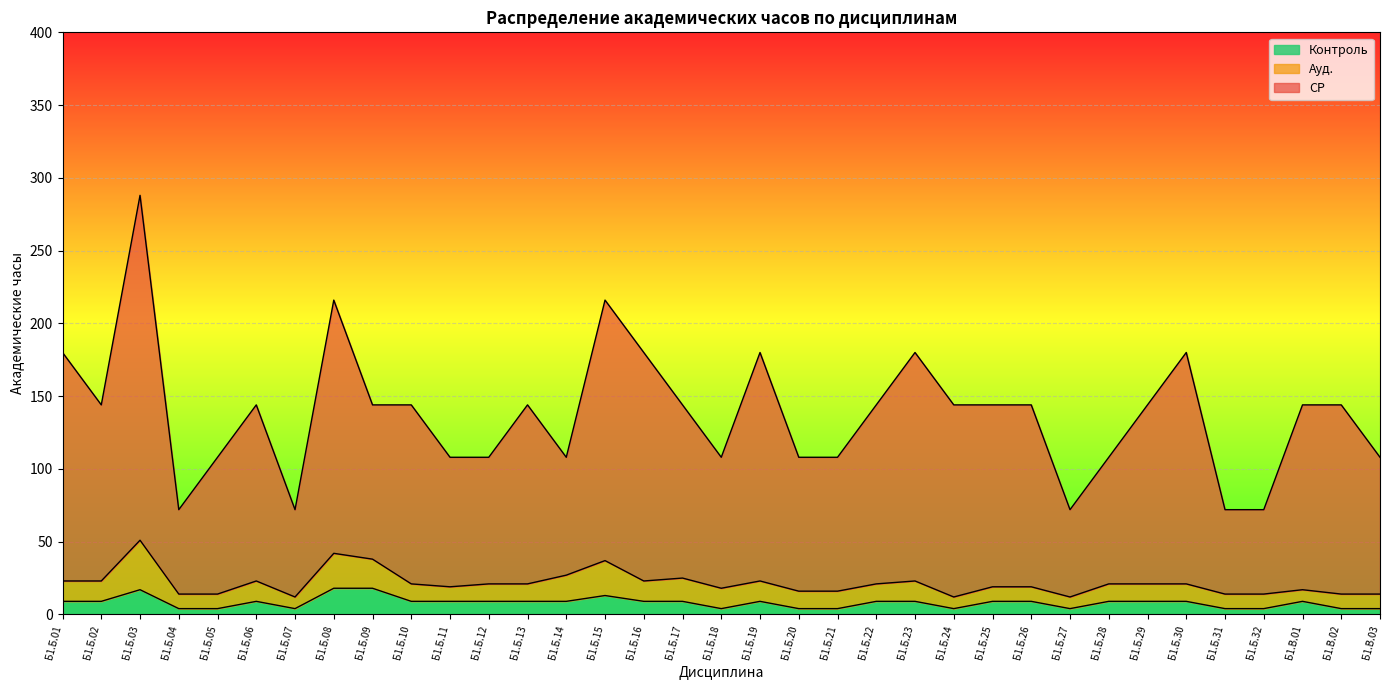

At which label is СР closest to 180?

Б1.Б.01